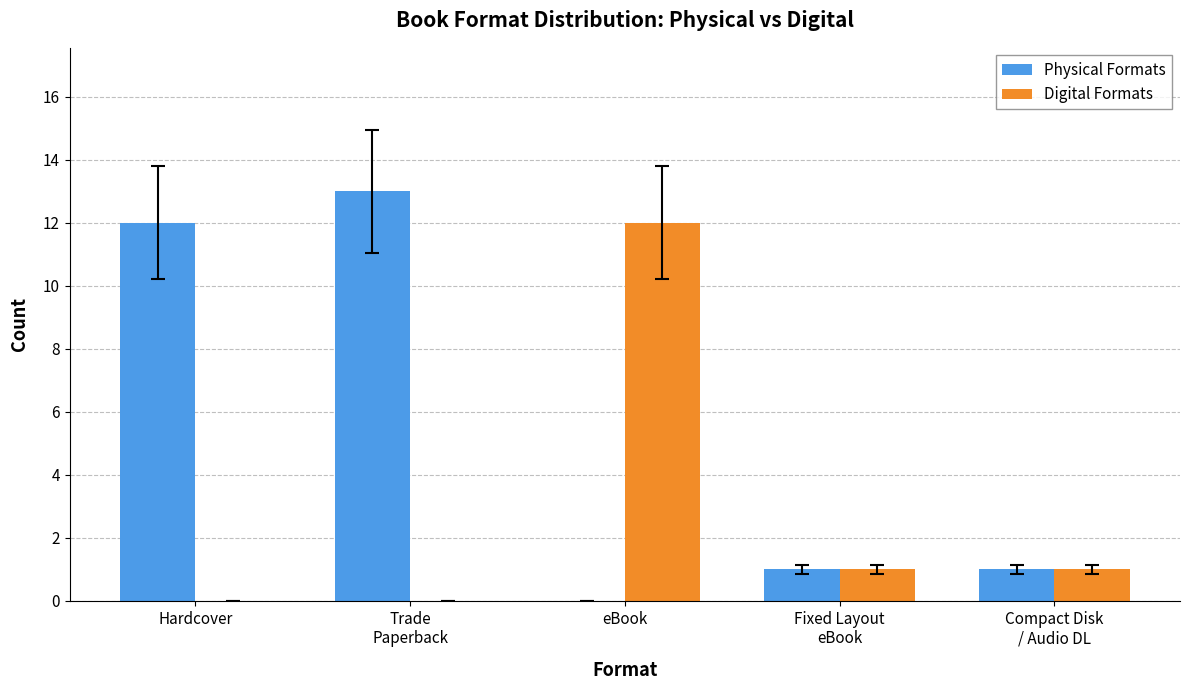

Reading right to left, transcribe all the data shown in this chart.

Physical Formats: Compact Disk
/ Audio DL=1	Fixed Layout
eBook=1	eBook=0	Trade
Paperback=13	Hardcover=12
Digital Formats: Compact Disk
/ Audio DL=1	Fixed Layout
eBook=1	eBook=12	Trade
Paperback=0	Hardcover=0